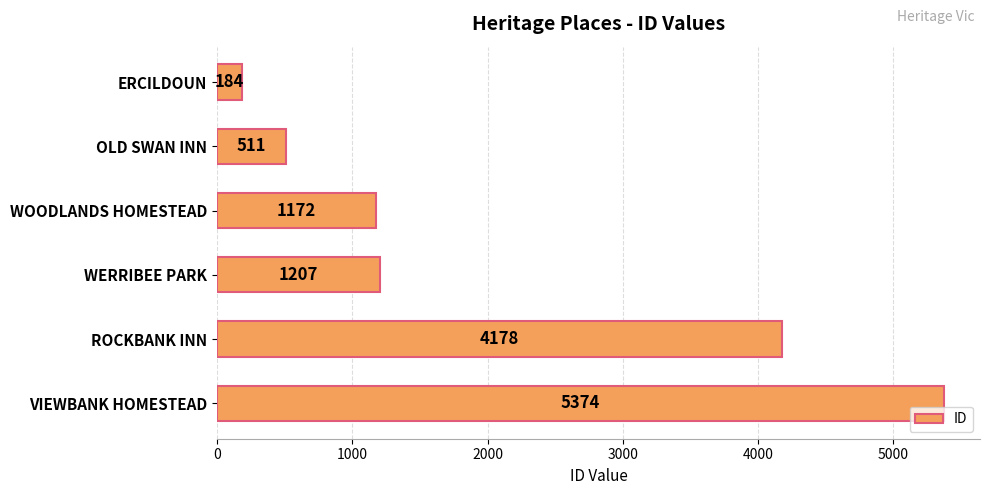

At which label is the value closest to 2779?

ROCKBANK INN